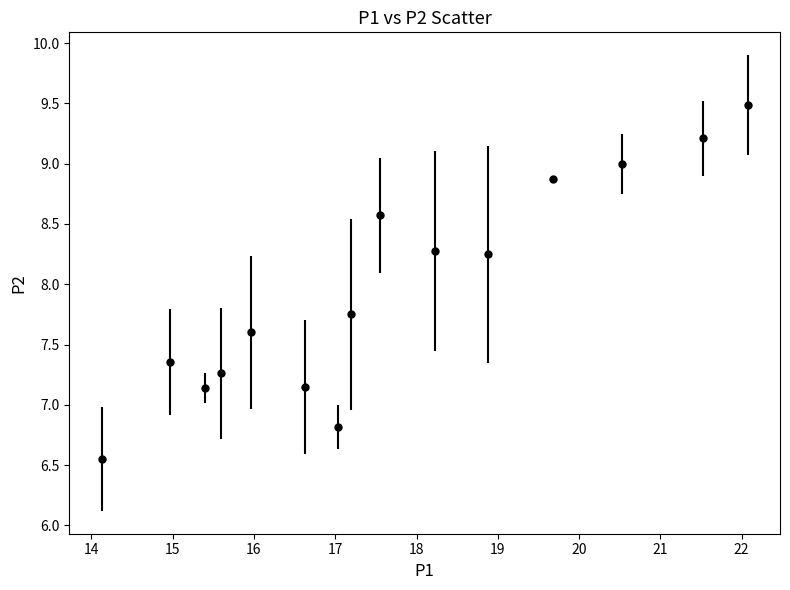

What is the maximum value shown in the chart?

9.5